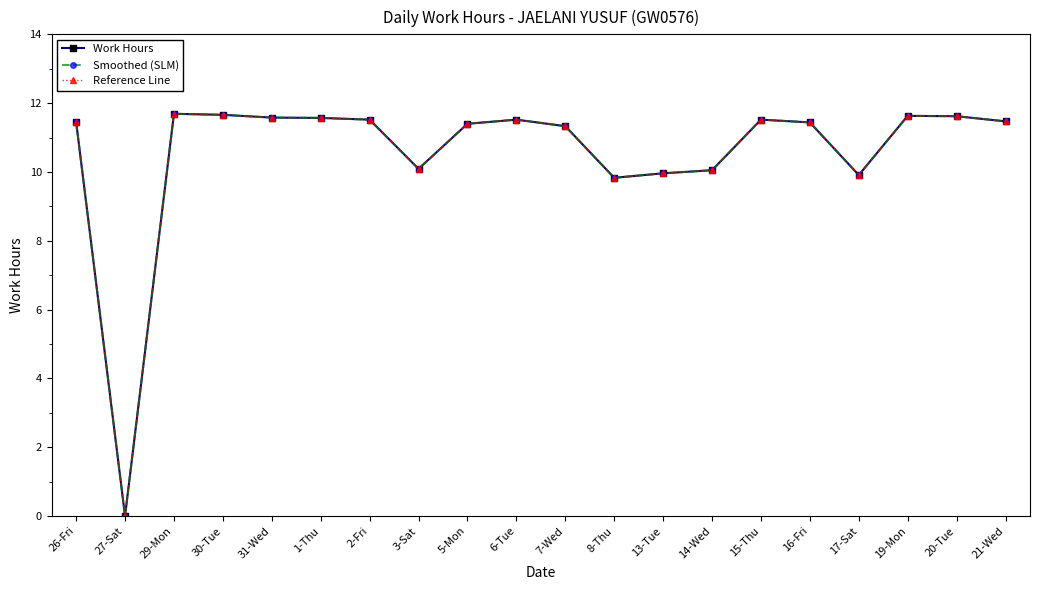

Which category has the highest value in the Smoothed (SLM) series?

29-Mon